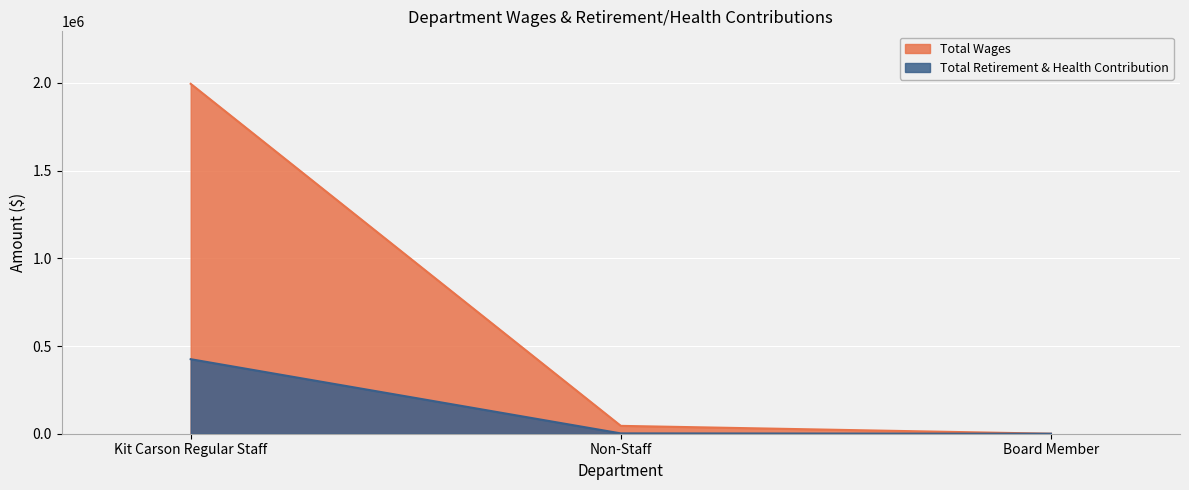

What is the maximum value for Total Wages?

1994805